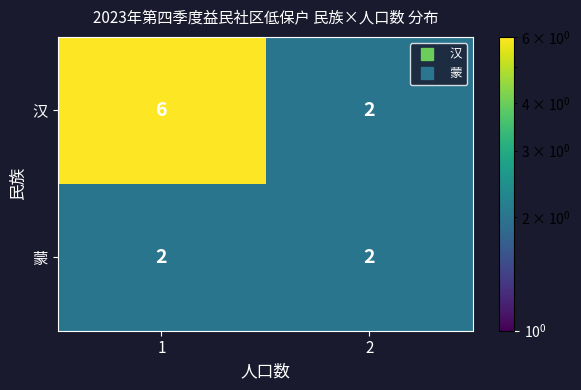

Read the 汉 value at 1.

6